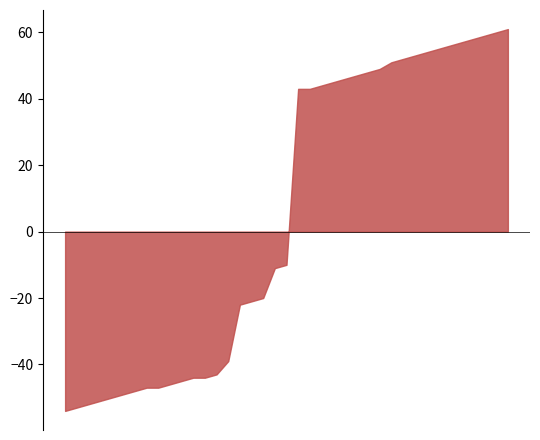

List the labels in order of value, largest first.

39, 38, 37, 36, 35, 34, 33, 32, 31, 30, 29, 28, 27, 26, 25, 24, 23, 21, 22, 20, 19, 18, 17, 16, 15, 14, 12, 13, 11, 10, 8, 9, 7, 6, 5, 4, 3, 2, 1